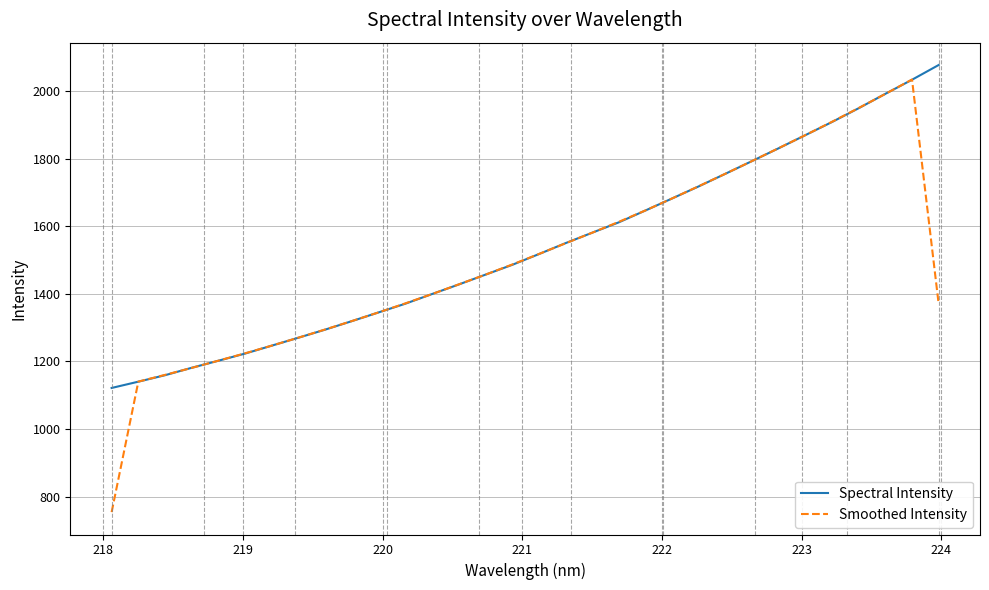

What is the lowest value of the Spectral Intensity series?

1121.6